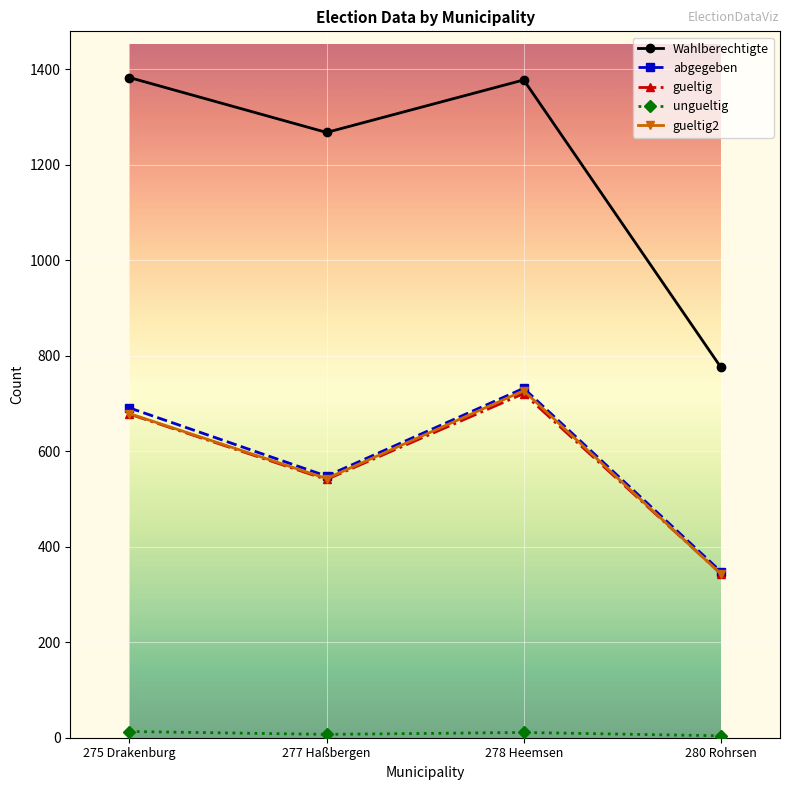

What is the difference between the highest and lowest values at 278 Heemsen?

1367